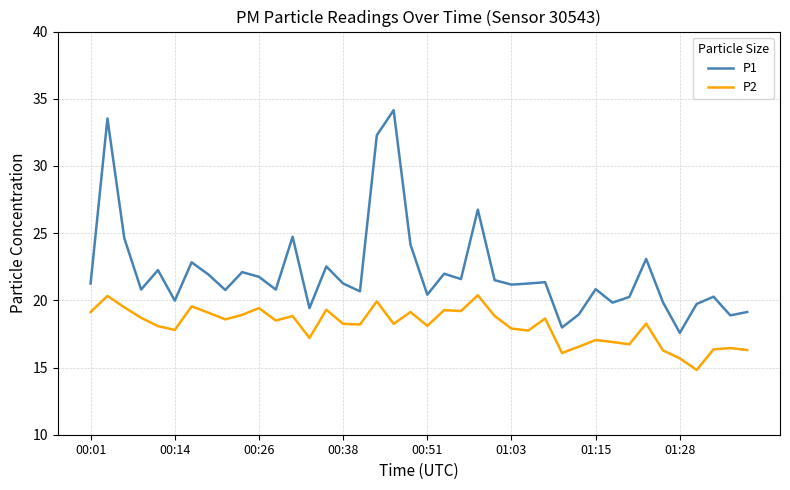

What is the difference between the maximum and minimum values in the P1 series?

16.6